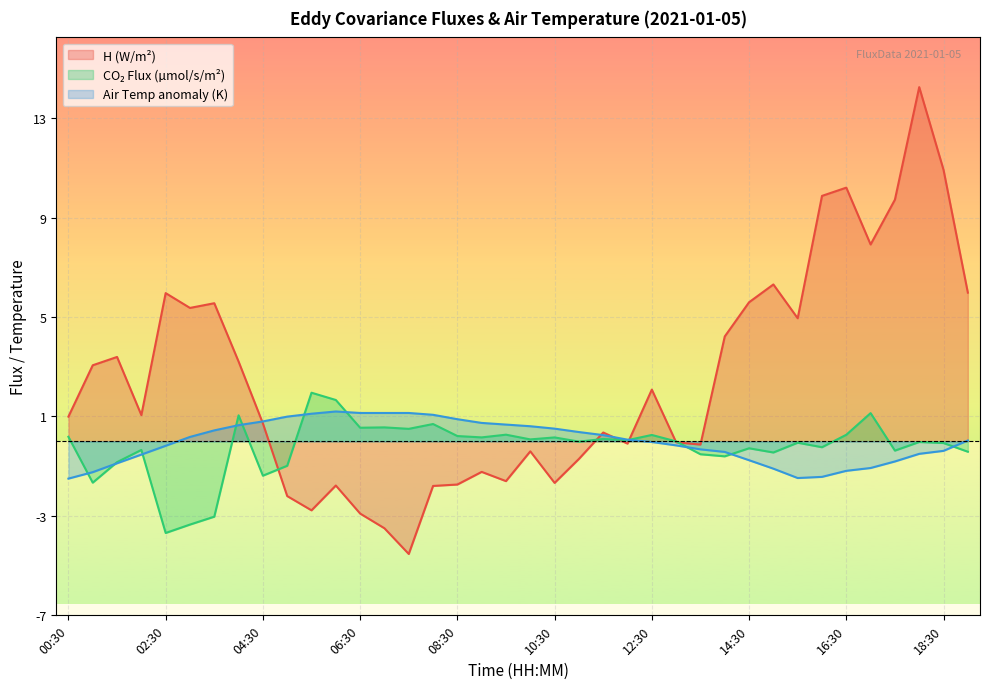

How many values in H are below zero?

16